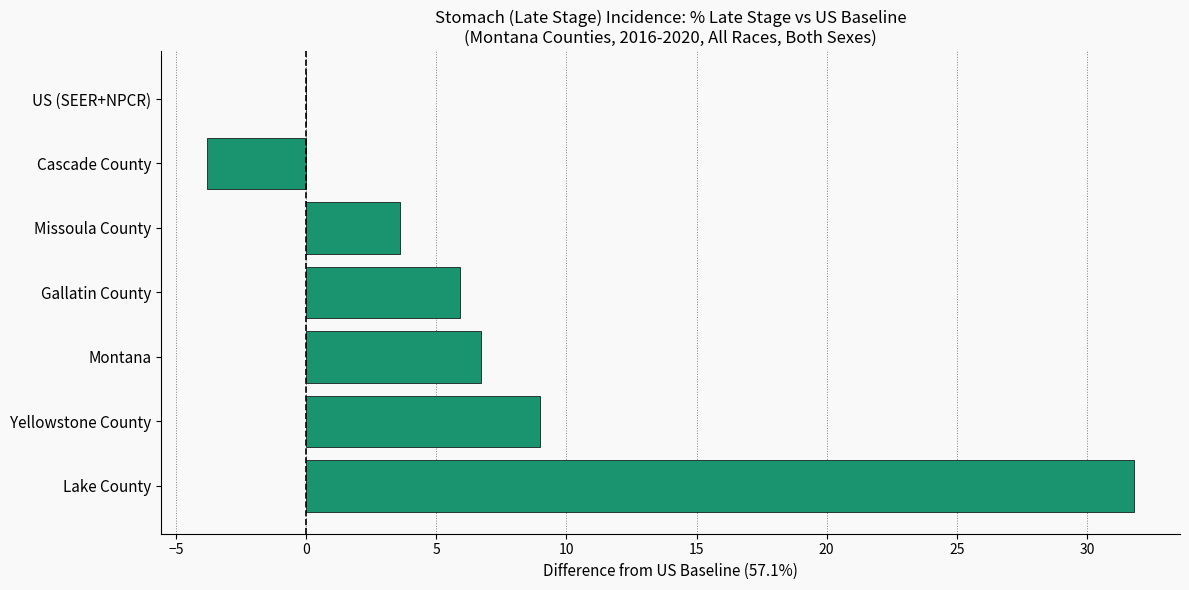

Reading top to bottom, extract all data points from this chart.

US (SEER+NPCR)=0.0	Cascade County=-3.8	Missoula County=3.6	Gallatin County=5.9	Montana=6.7	Yellowstone County=9.0	Lake County=31.8